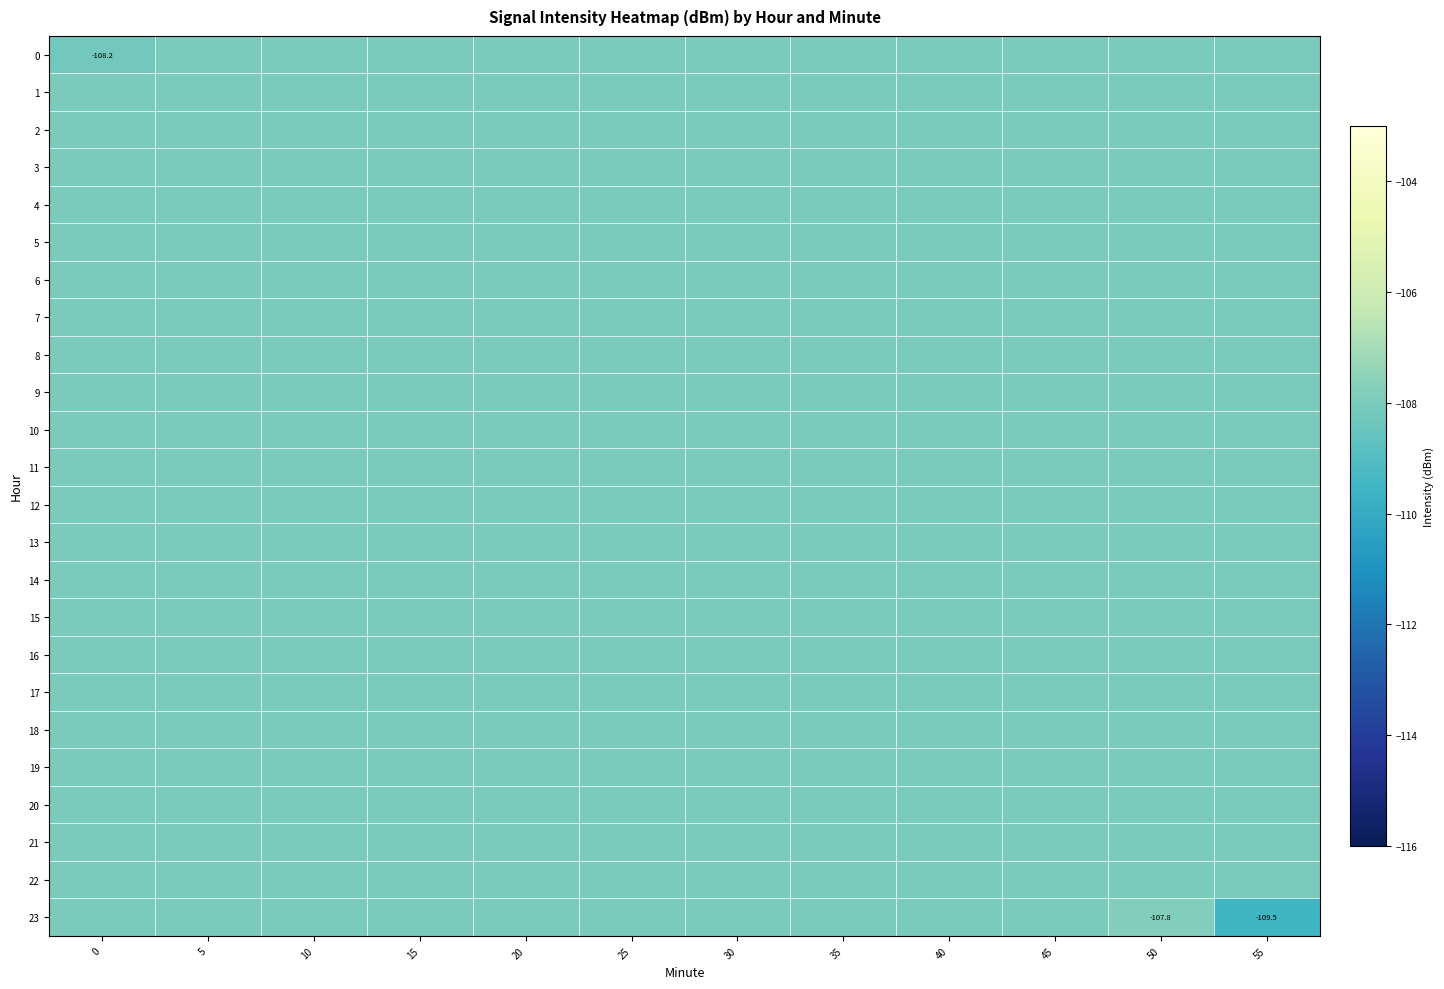

Rank the categories by 20 value from highest to lowest.

0, 5, 10, 15, 20, 25, 30, 35, 40, 45, 50, 55